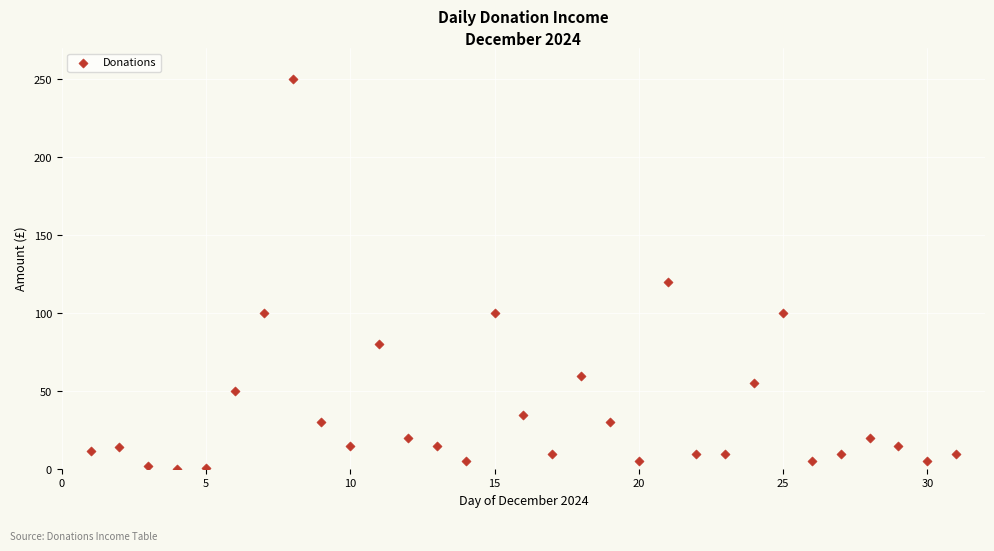

What Y value in the scatter plot is closest to 125?

120